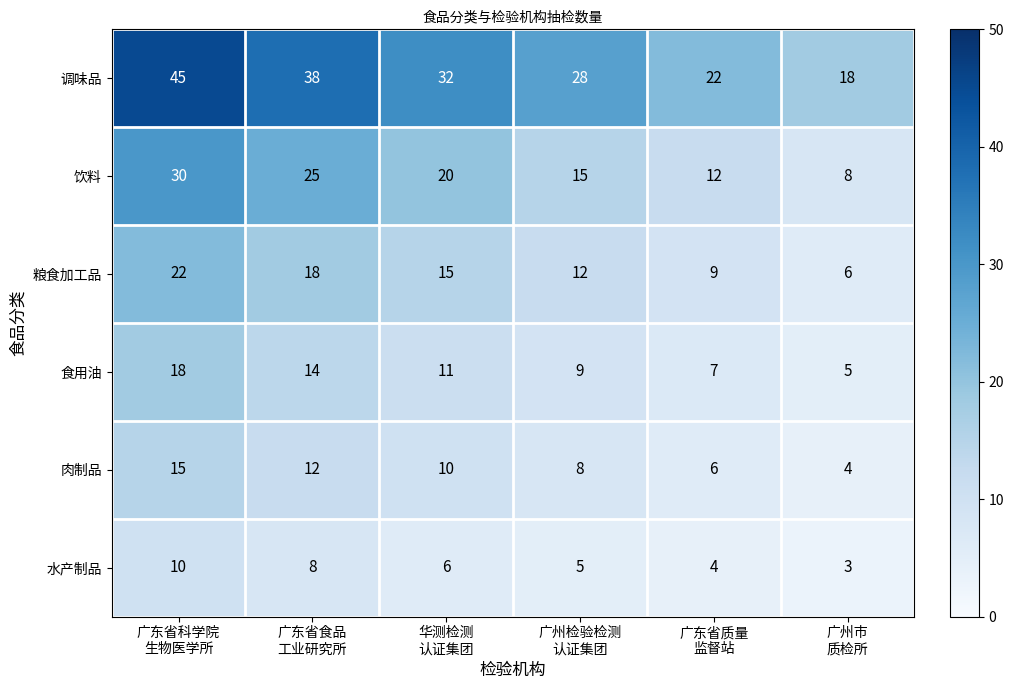

What is the lowest value of the 食用油 series?

5